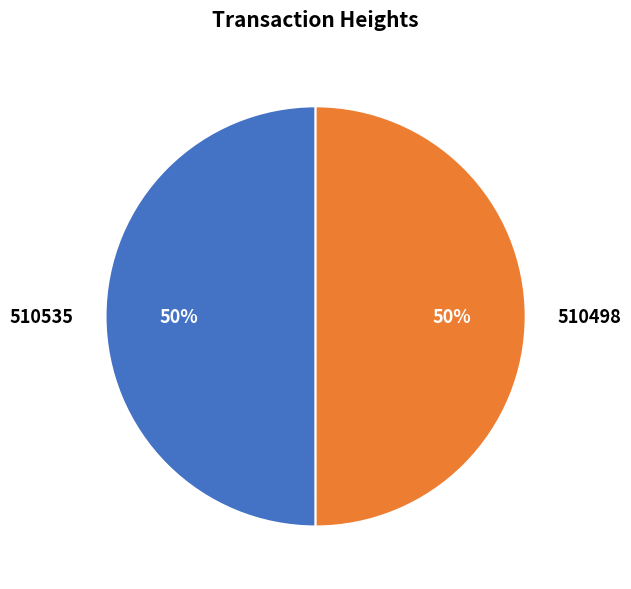

How many segments does this pie chart have?

2